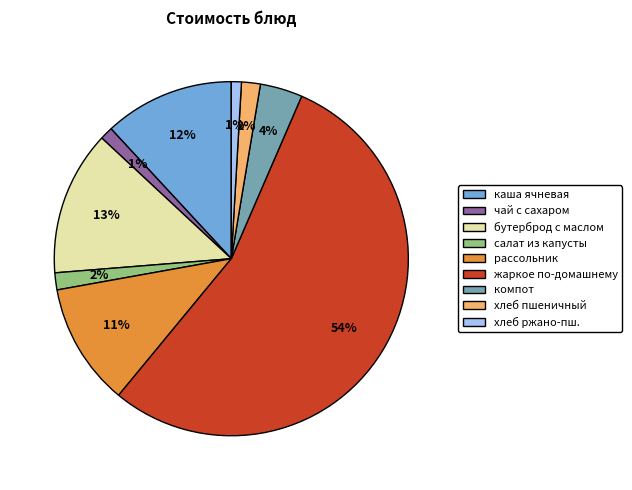

Which has a higher value, каша ячневая or рассольник?

каша ячневая